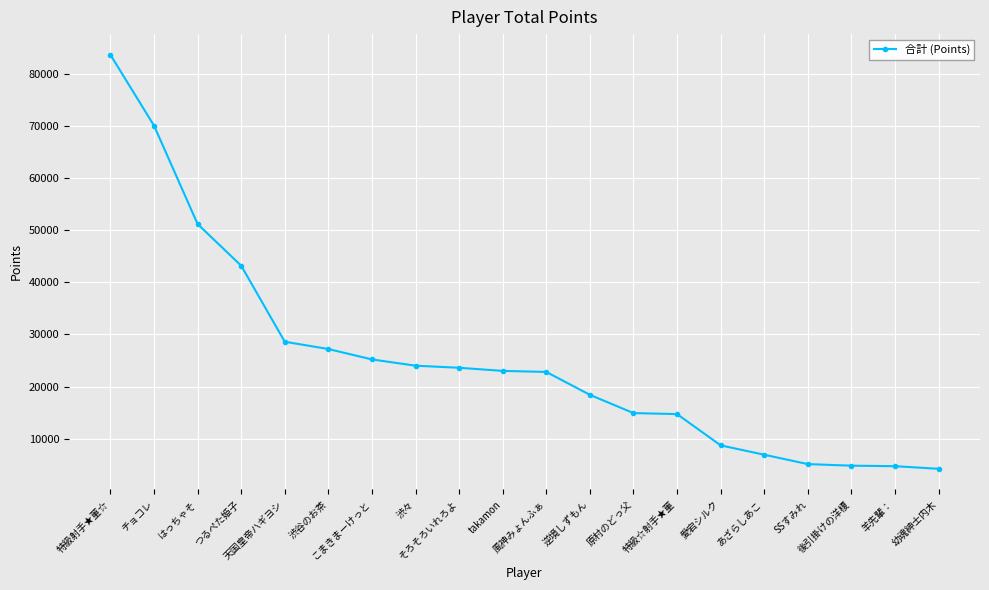

What is the value of the 13th point from the left?

14900